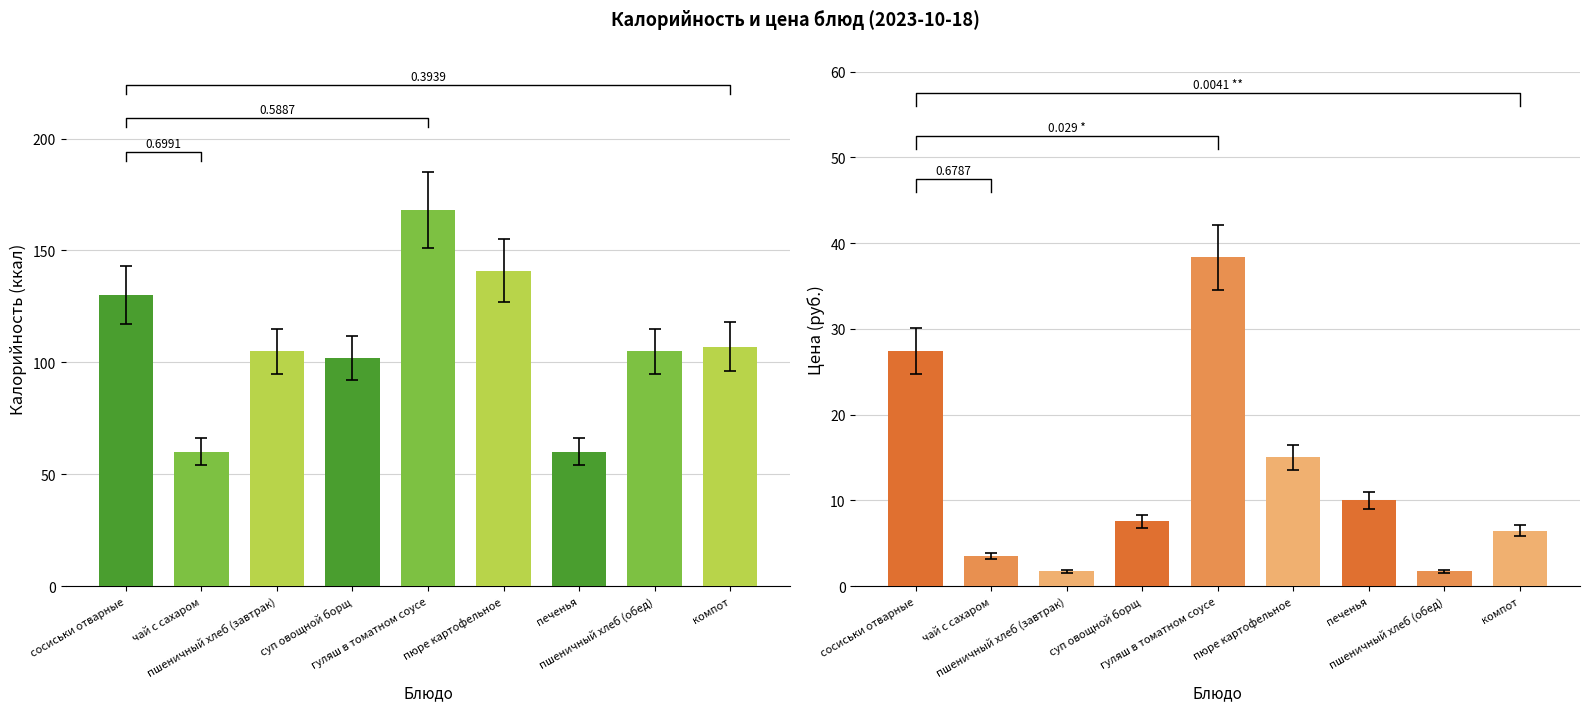

Which series has the widest spread of values?

Калорийность